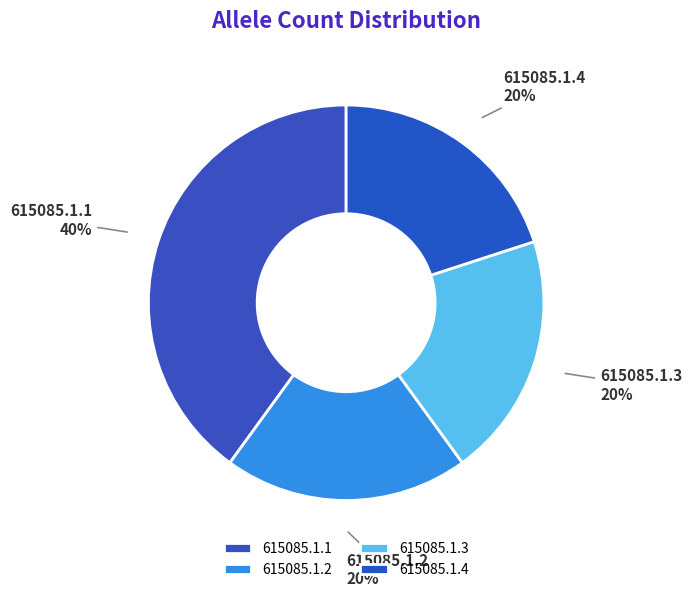

To the nearest percent, what portion does 615085.1.1 represent?

40%